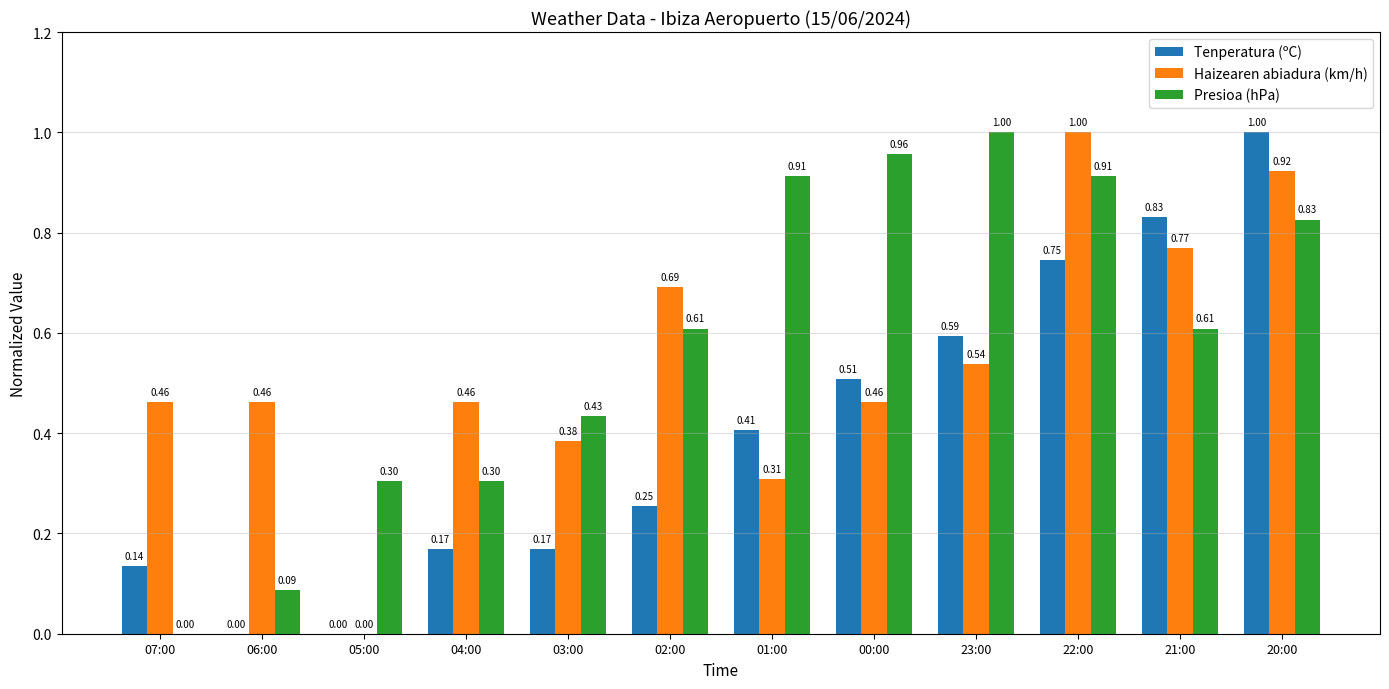

Which series has the largest total across all categories?

Presioa (hPa)